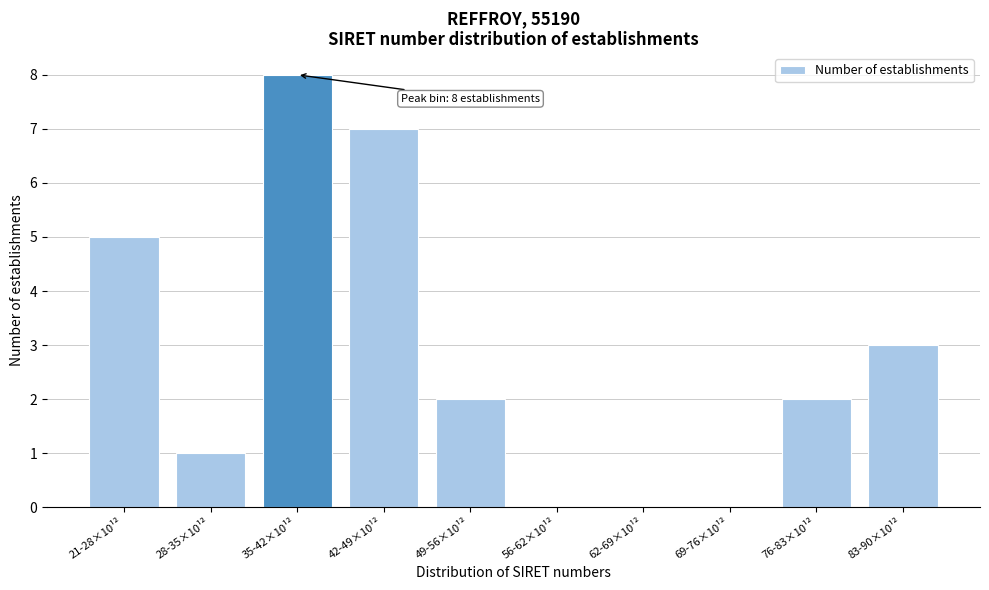

Reading left to right, extract all data points from this chart.

21-28×10¹²=5	28-35×10¹²=1	35-42×10¹²=8	42-49×10¹²=7	49-56×10¹²=2	56-62×10¹²=0	62-69×10¹²=0	69-76×10¹²=0	76-83×10¹²=2	83-90×10¹²=3